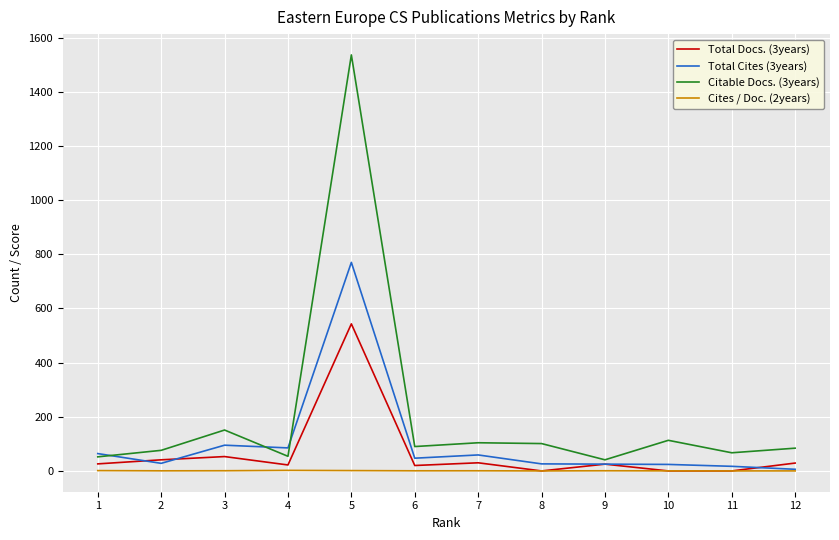

Is this an area chart (filled region under the line)?

No